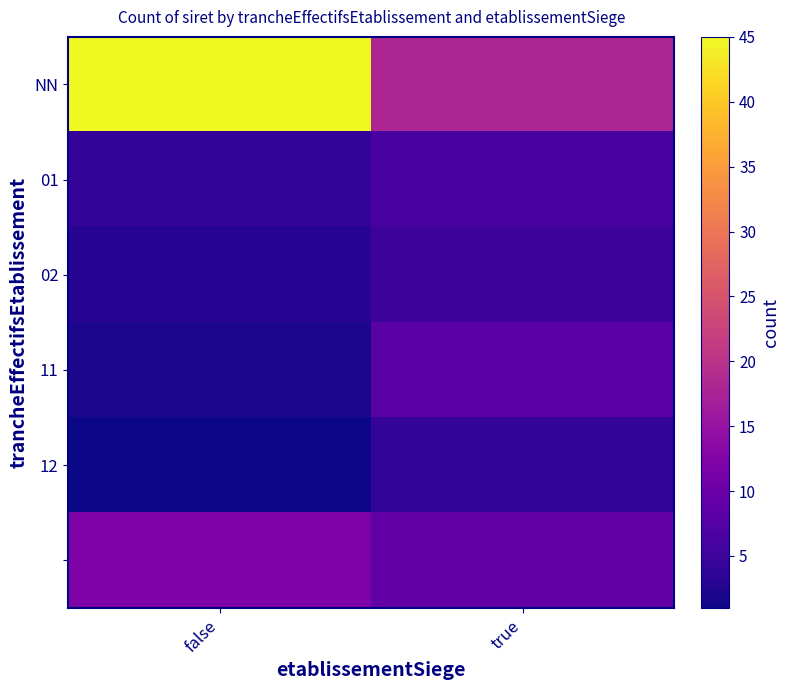

At how many categories does at least one series exceed 35?

1